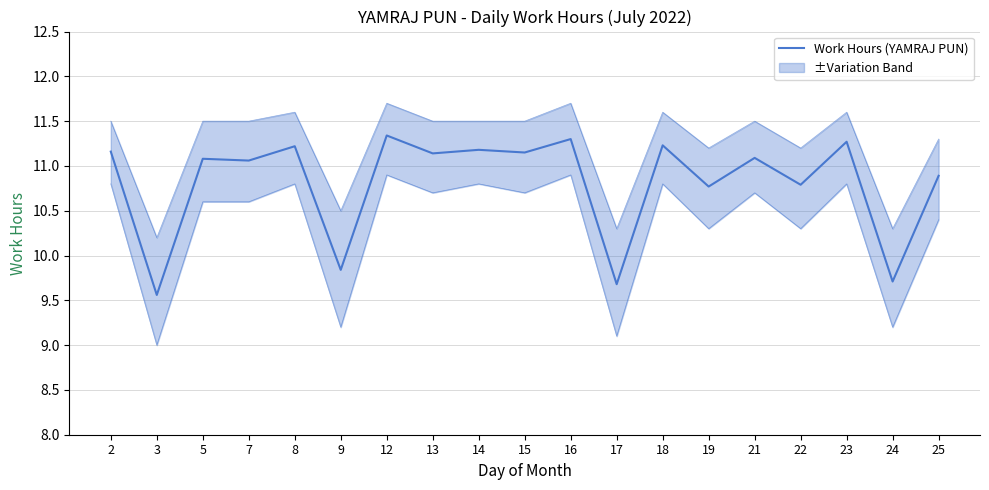

Which label corresponds to the smallest value in the chart?

3